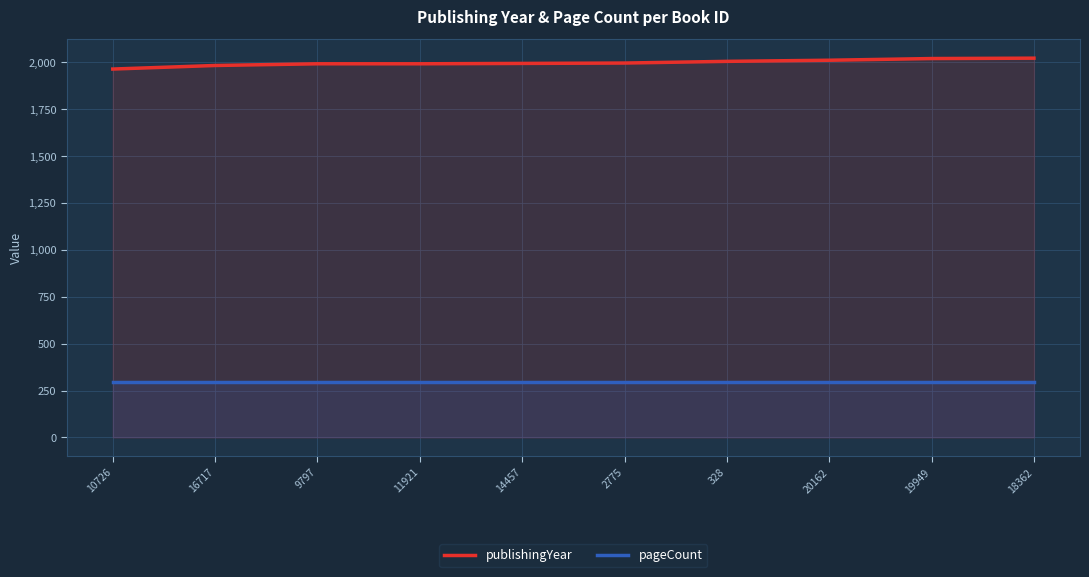

The value of pageCount at 328 is 492. True or false?

False